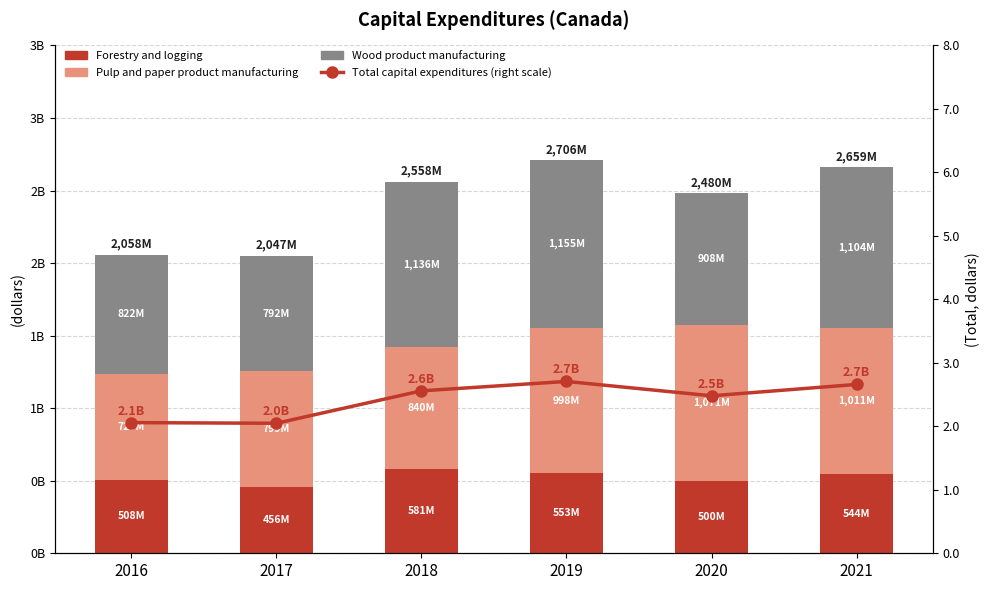

Which series has the largest total across all categories?

Wood product manufacturing